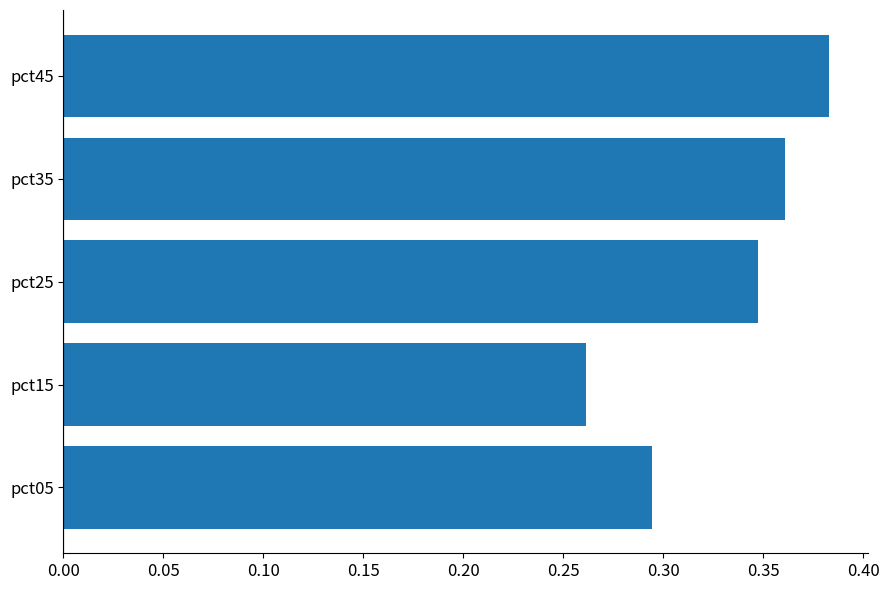

Which category has the lowest value across all series?

pct15